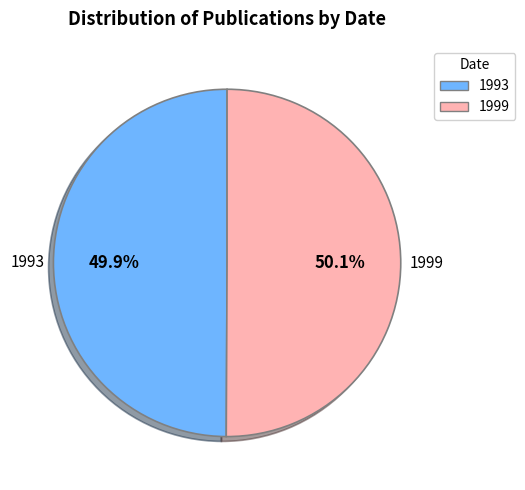

Count the number of slices in the pie.

2